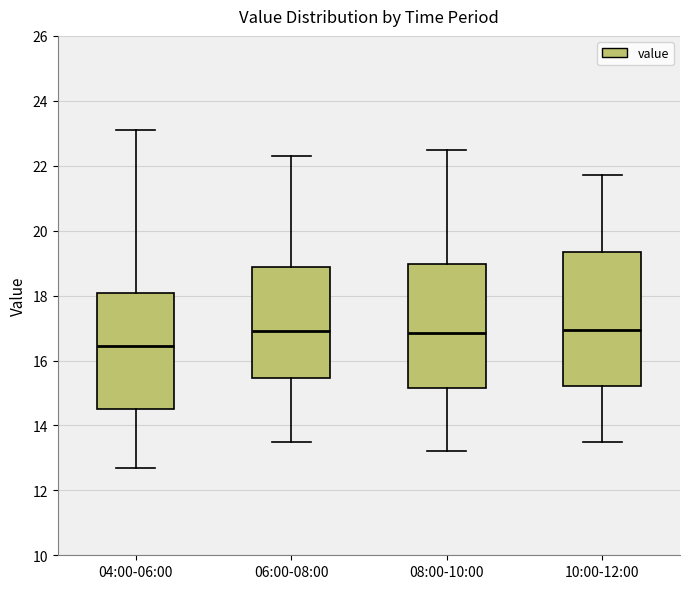

Which box's median line is the lowest?

04:00-06:00